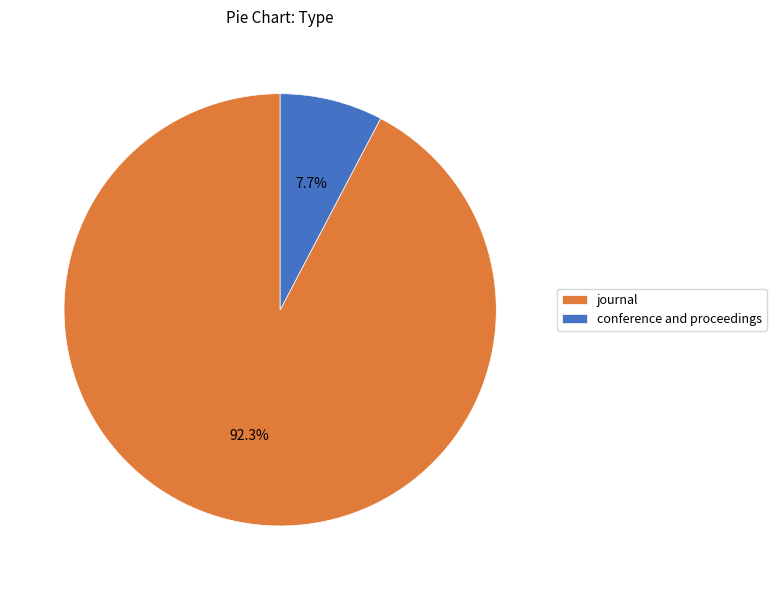

What is the ratio of the value at conference and proceedings to the value at journal?

0.1